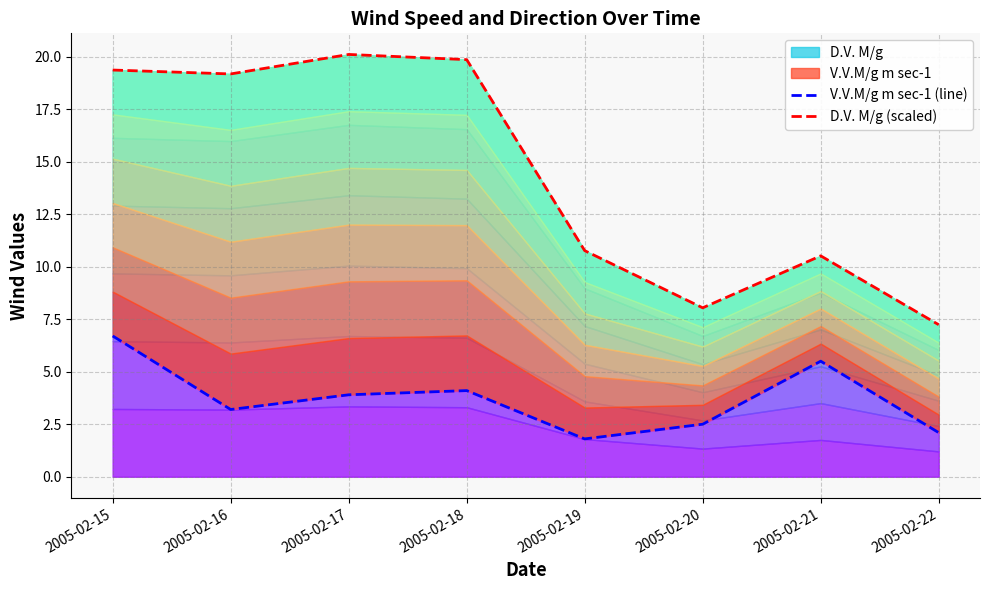

What is the value of the V.V.M/g m sec-1 (line) point at the 8th from the left?

2.1